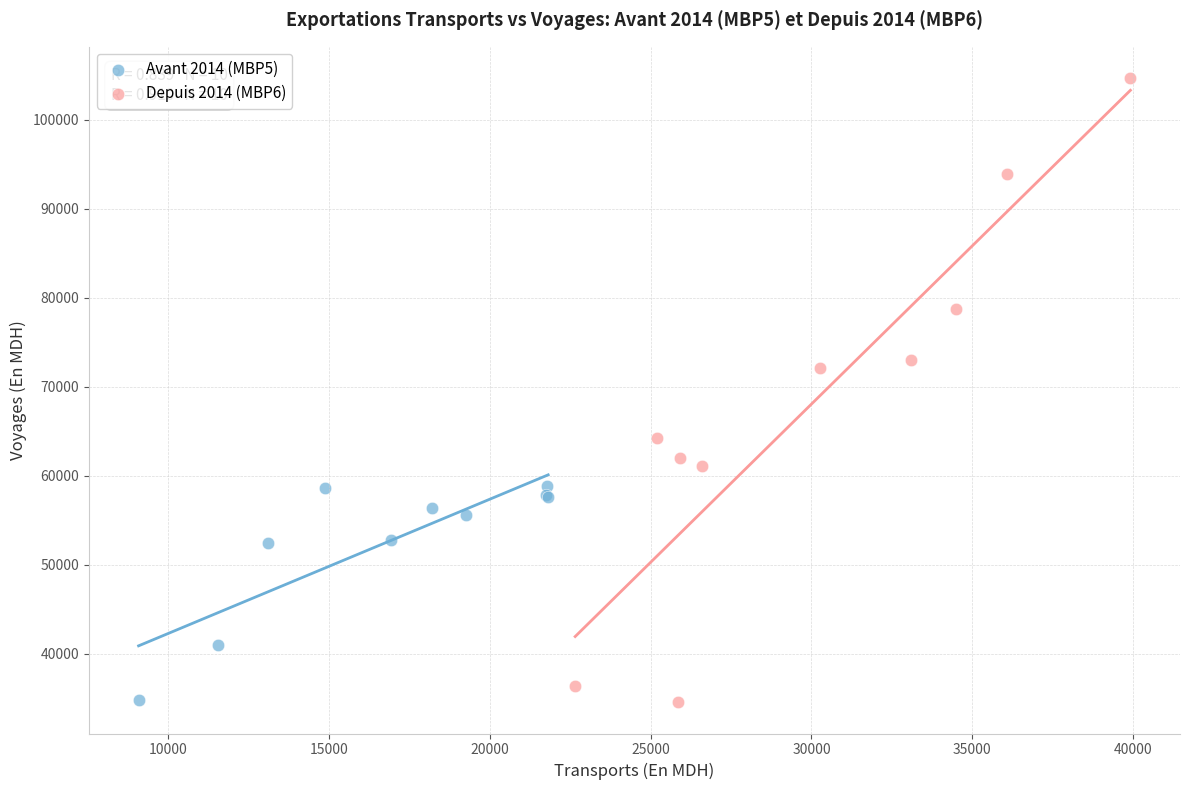

Which series has the widest spread of Y values?

Depuis 2014 (MBP6)